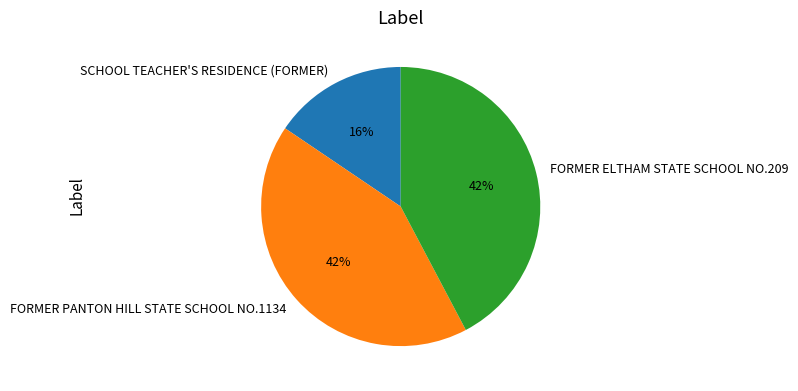

To the nearest percent, what percentage of the pie is FORMER PANTON HILL STATE SCHOOL NO.1134?

42%